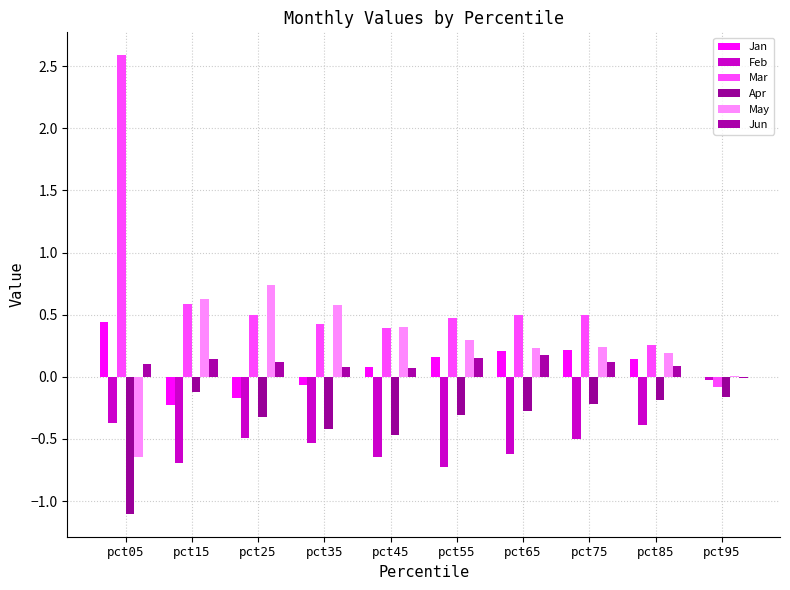

What is the difference between the Mar values at pct35 and pct05?

2.2